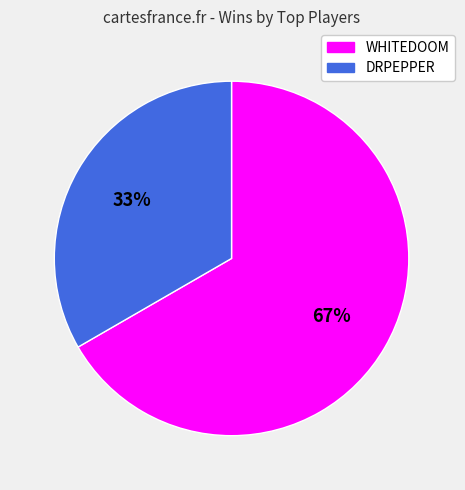

To the nearest percent, what percentage of the pie is WHITEDOOM?

67%